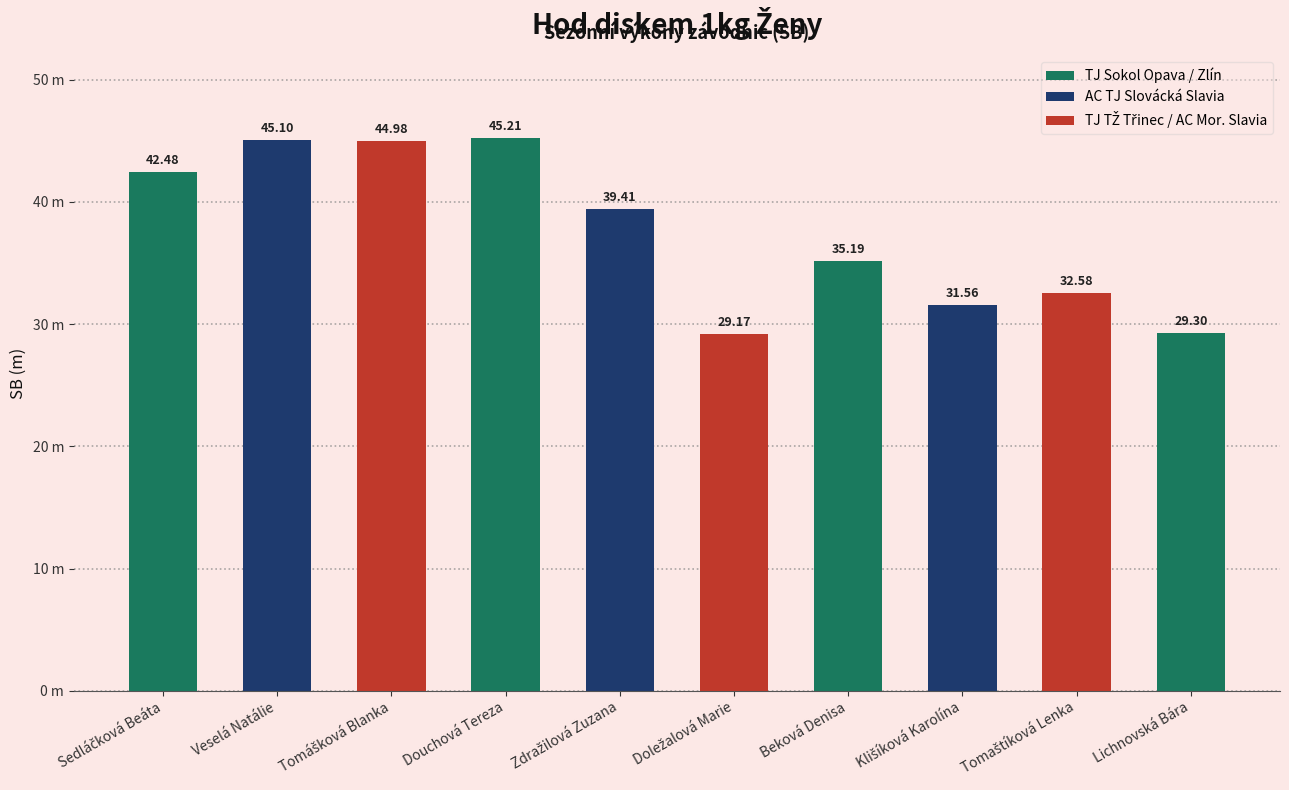

Does the chart contain any negative values?

No